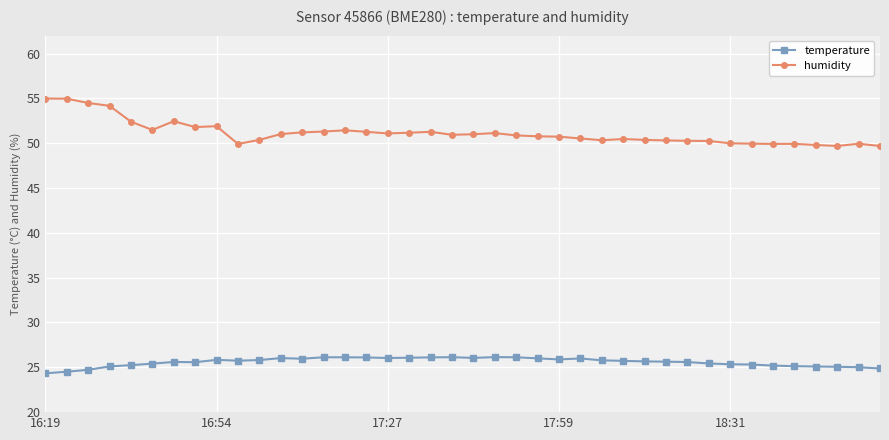

What is the difference between the maximum and second lowest values in the temperature series?

1.6